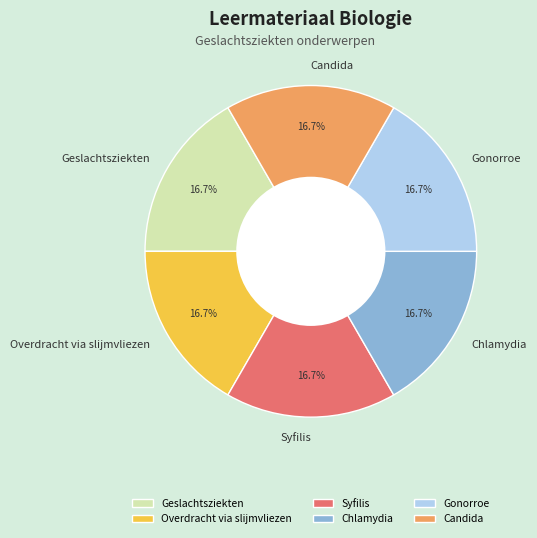

What percentage is the Overdracht via slijmvliezen slice, to the nearest percent?

17%